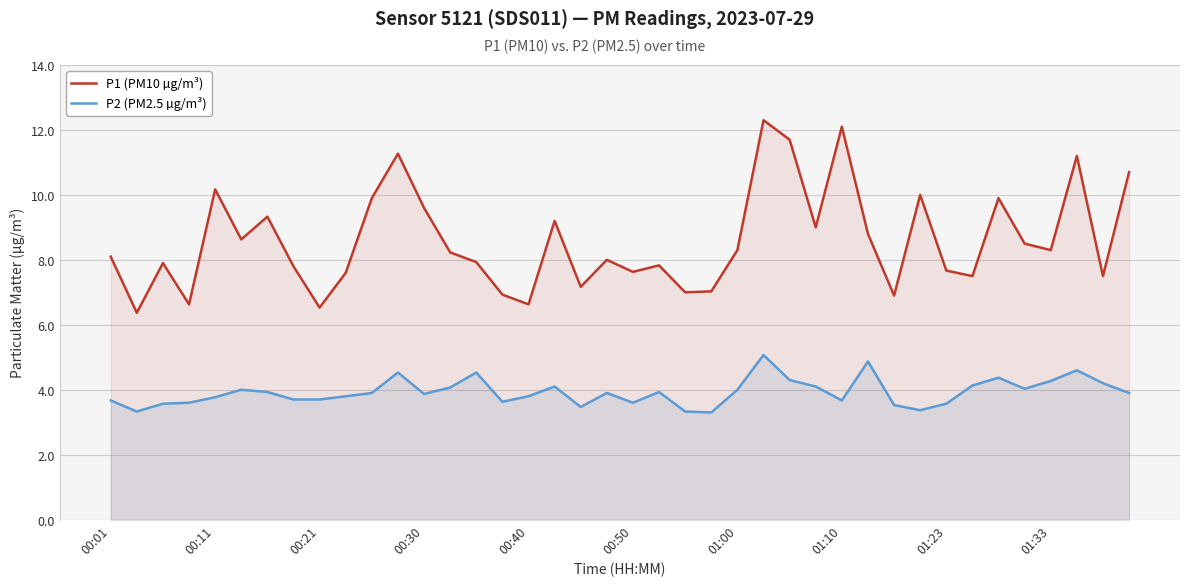

What is the value of the P1 (PM10 µg/m³) point at the 17th from the left?

6.6